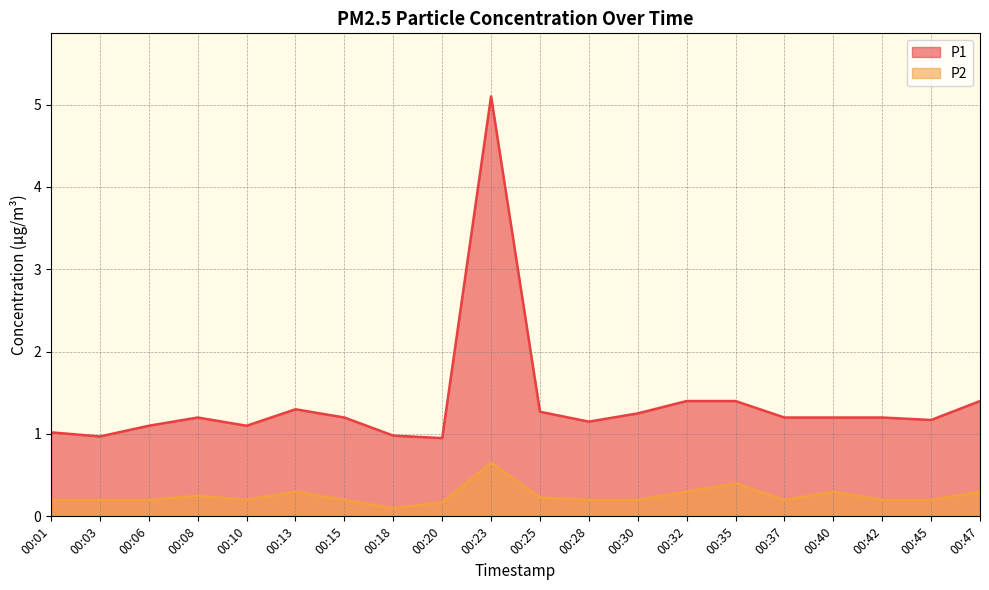

True or false: P1 and P2 cross at least once.

False